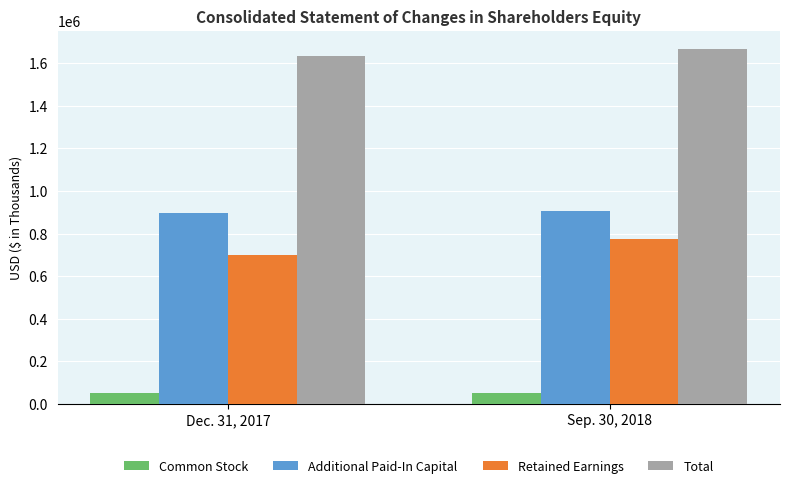

What is the spread (max minus min) of values at Sep. 30, 2018?

1616798